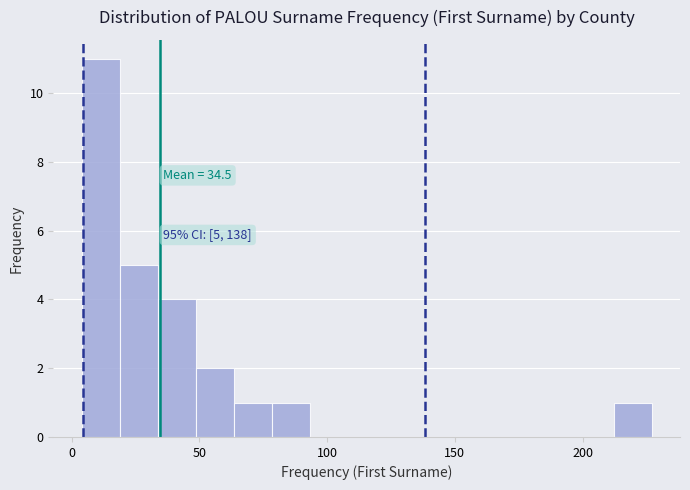

Read against the x-axis, roughly where is the centre of the tallest bar?

10